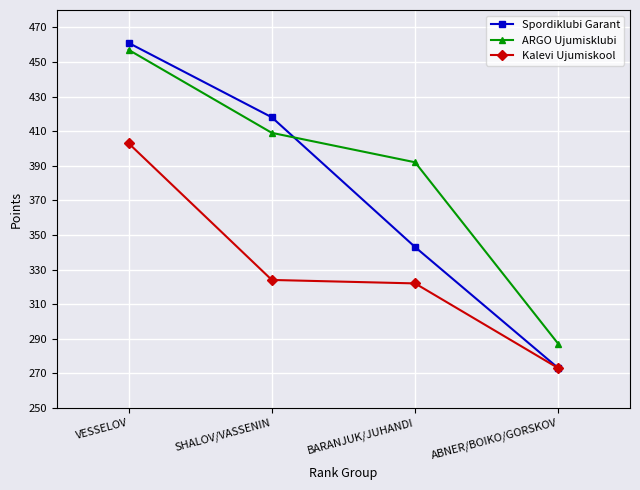

What is the label of the 1st point from the right?

ABNER/BOIKO/GORSKOV